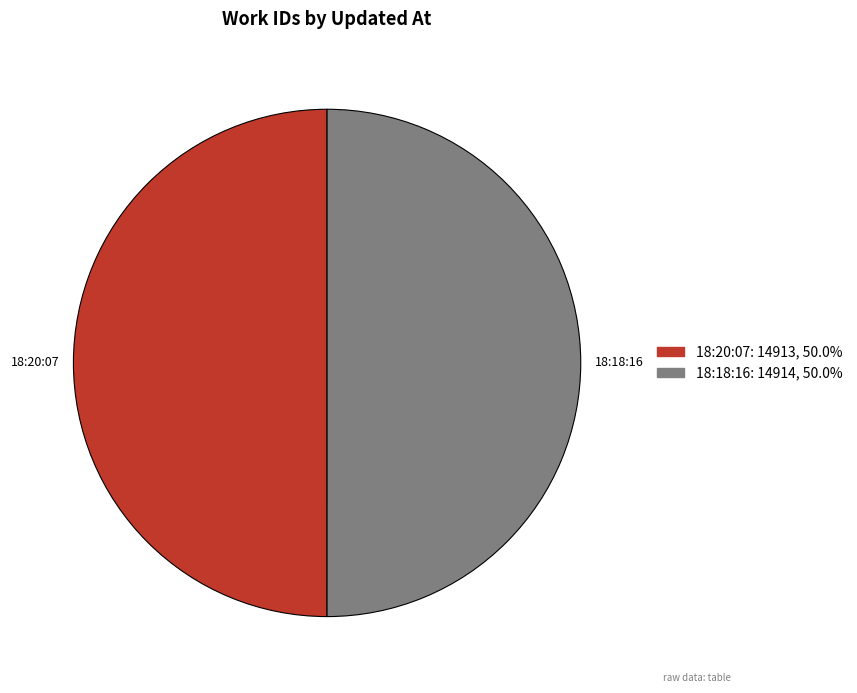

What is the ratio of the value at 18:18:16 to the value at 18:20:07?

1.0